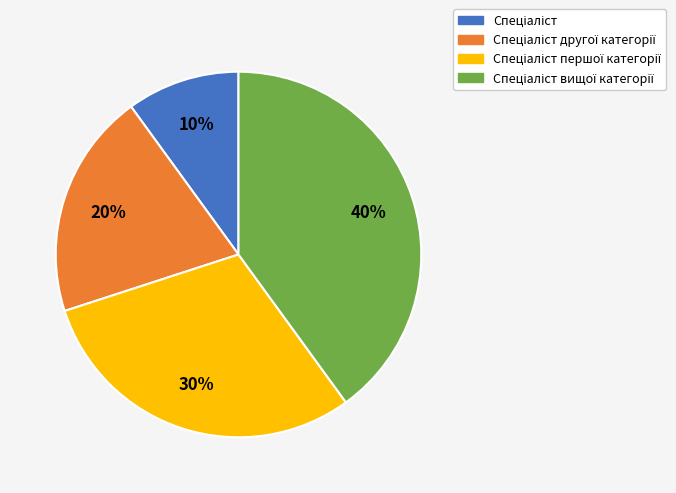

Is there any slice that represents more than half of the pie?

No